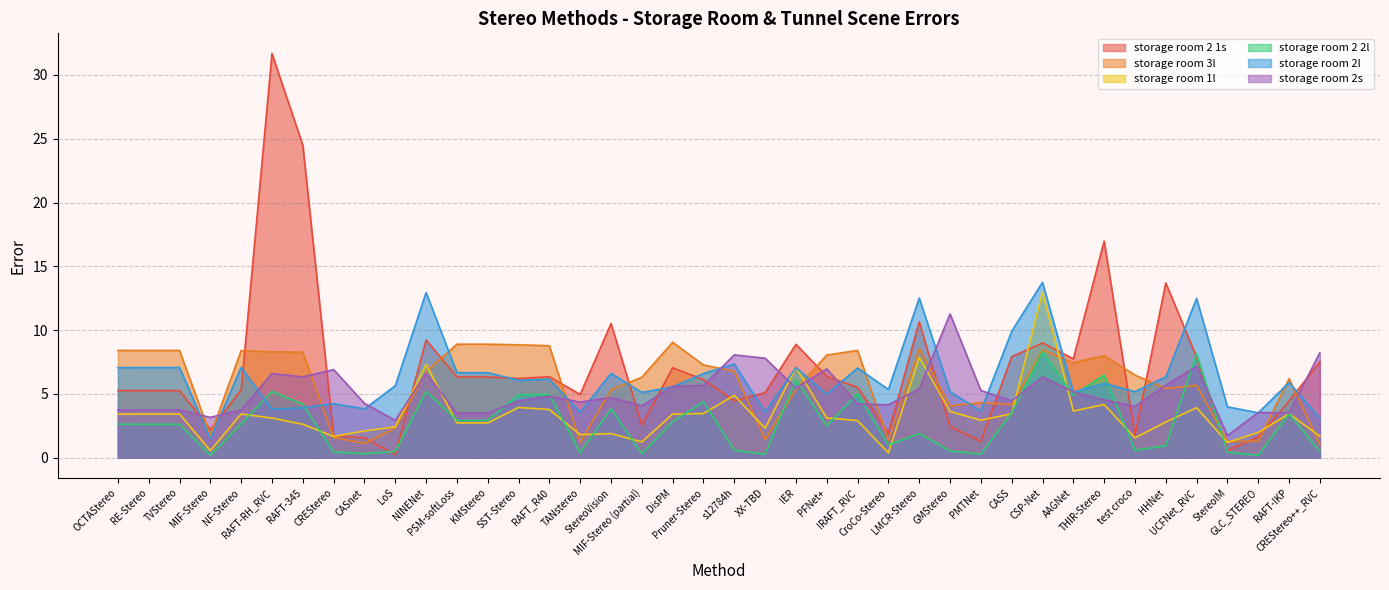

Where is the first local maximum for storage room 2s?

RAFT-RH_RVC